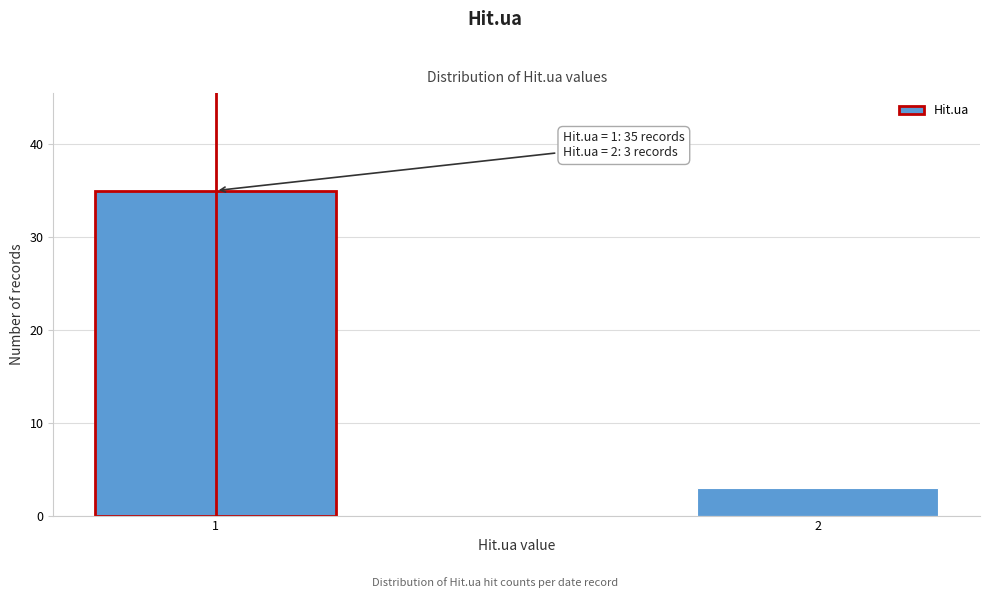

Reading right to left, transcribe all the data shown in this chart.

2=3	1=35